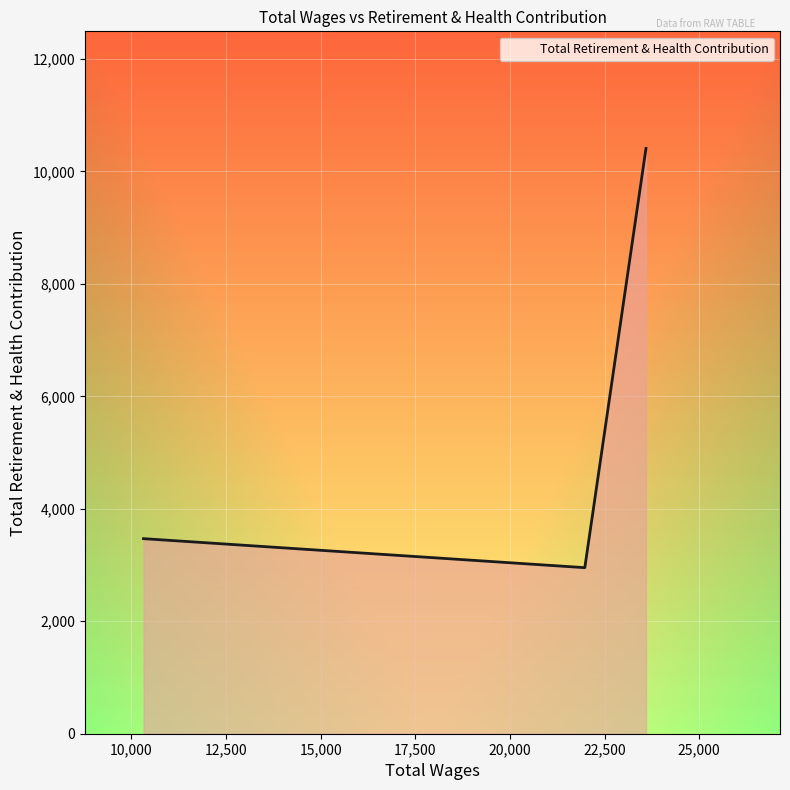

What is the smallest value displayed?

2953